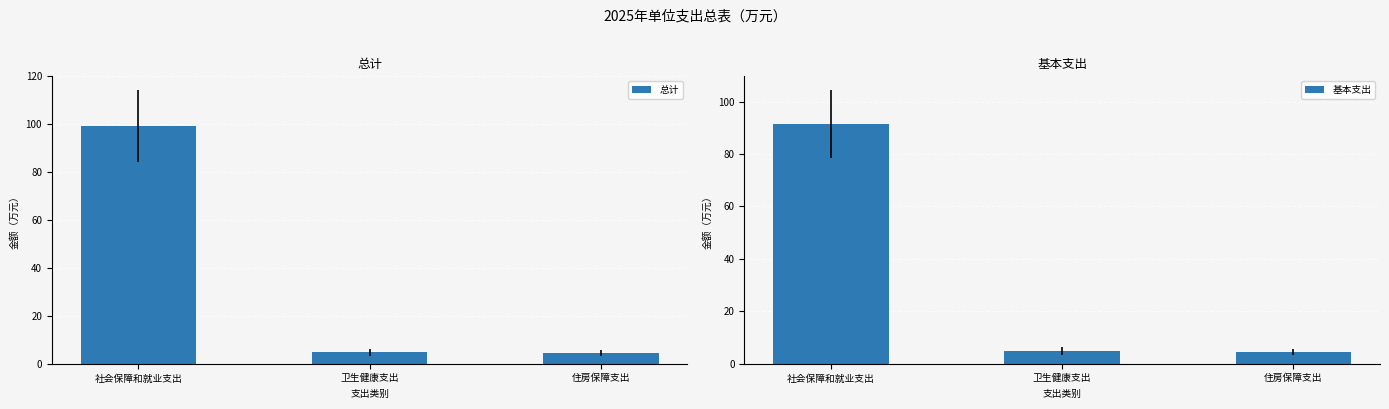

What is the minimum value shown in the chart?

4.4